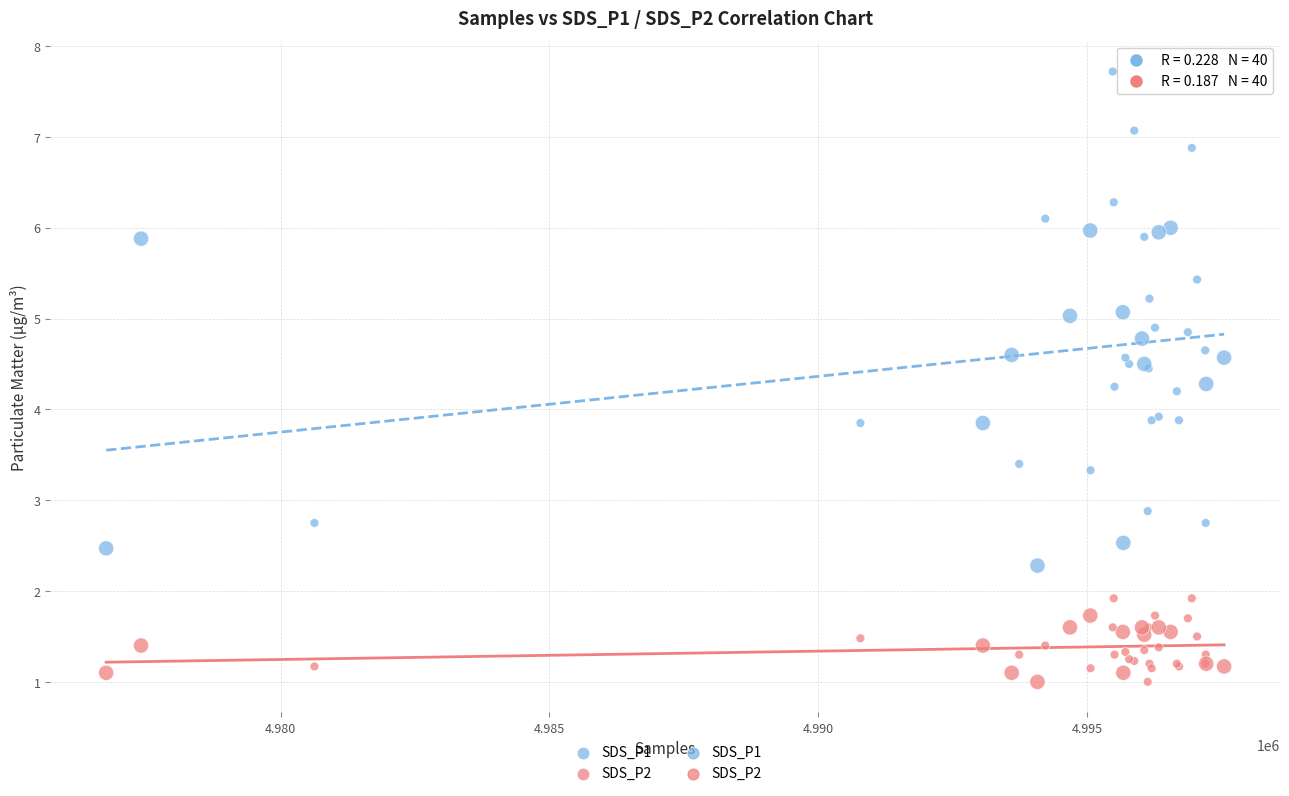

Which series contains the highest Y value?

SDS_P1